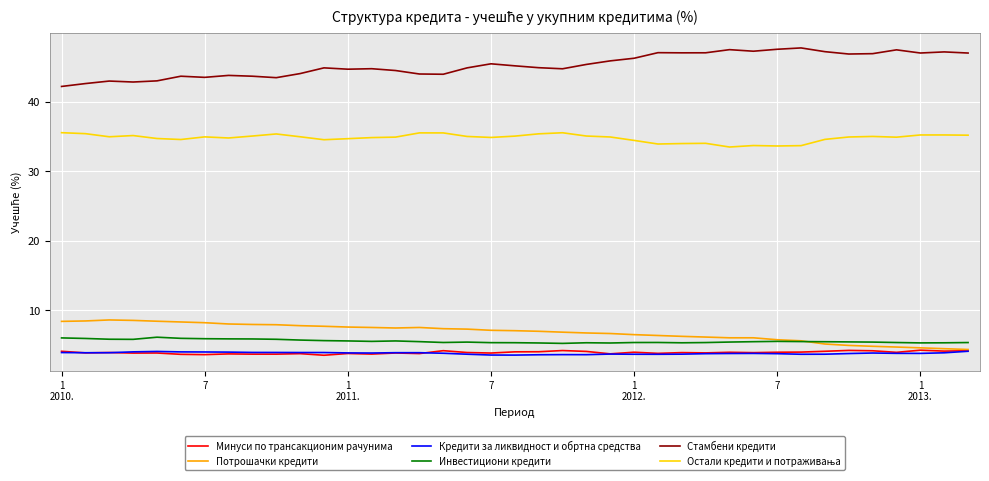

What is the greatest value displayed?

47.7